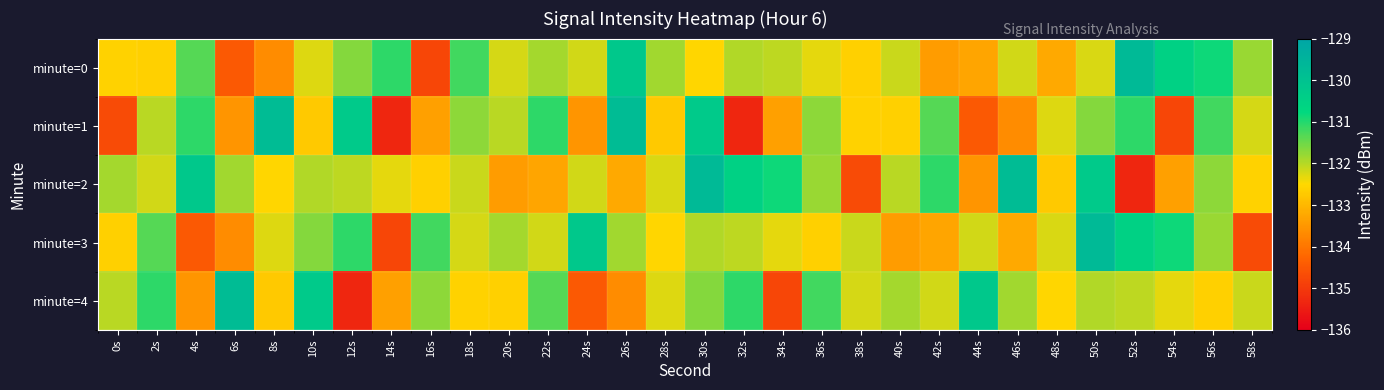

Which has a higher value, 44s or 8s?

44s